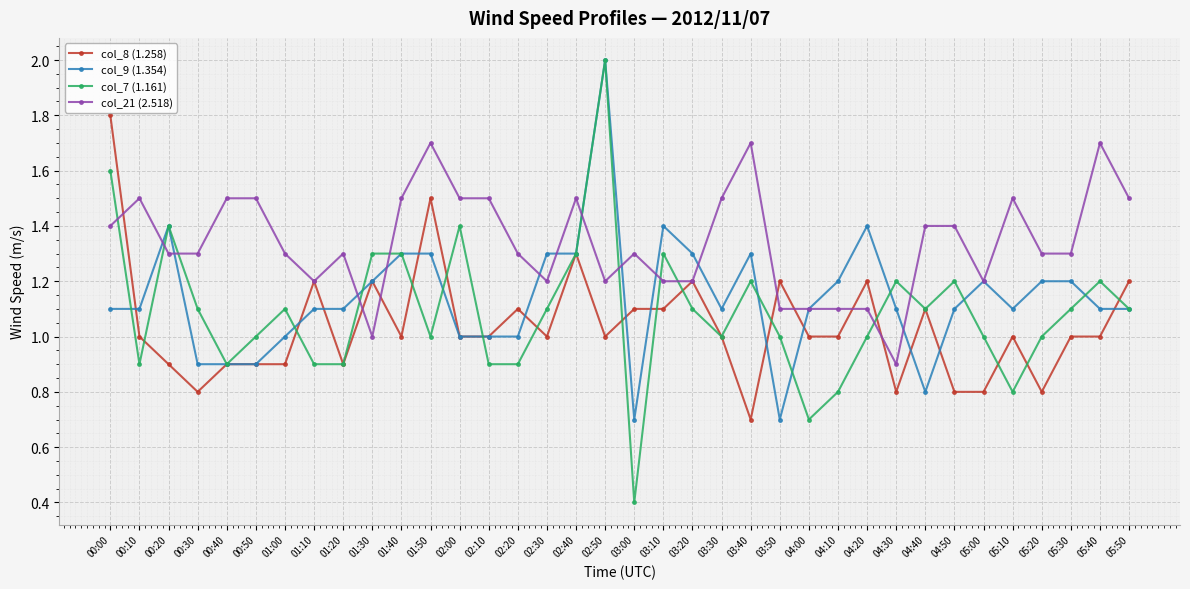

Count the number of data series in this chart.

4